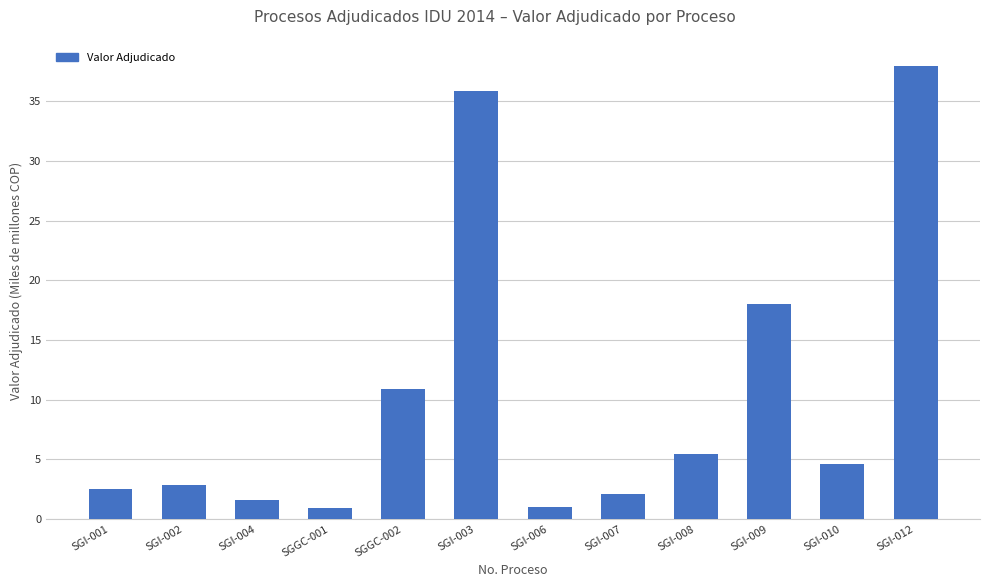

How many bars are there in total?

12